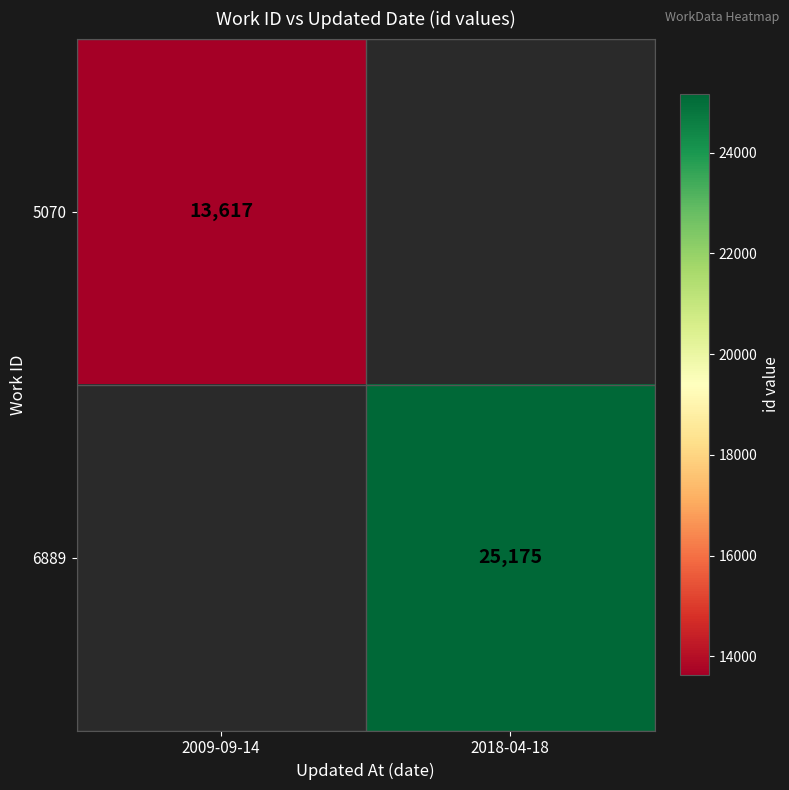

True or false: 5070 has a value of 13617 at 2009-09-14.

True